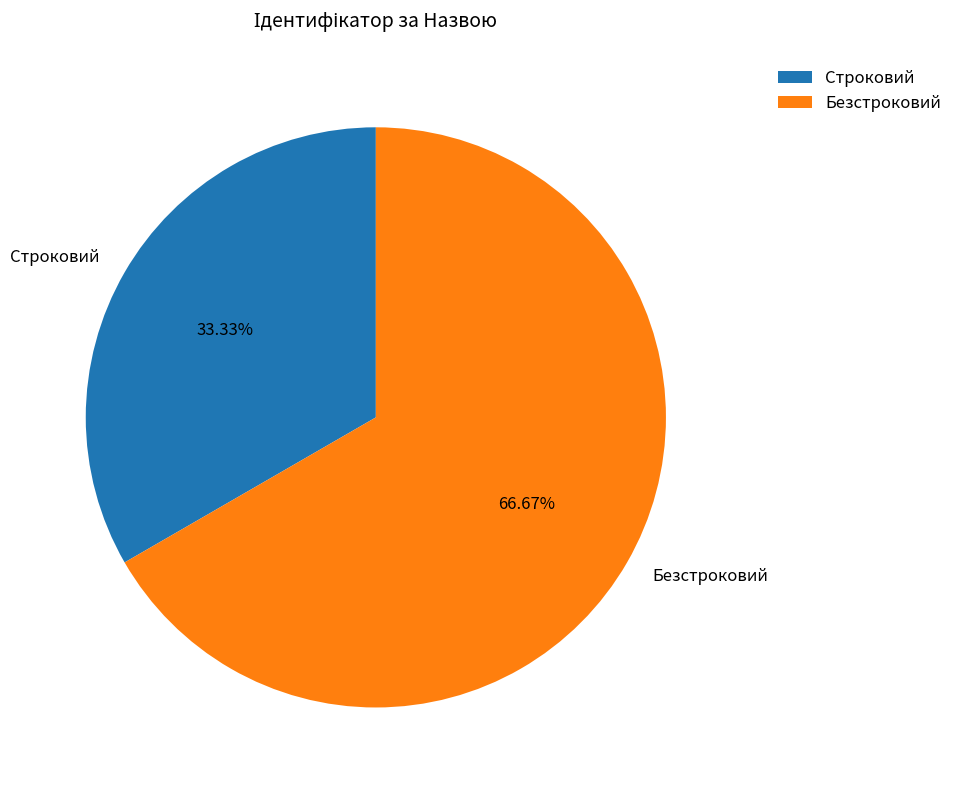

To the nearest percent, what is the difference between the Безстроковий and Строковий slice percentages?

33%